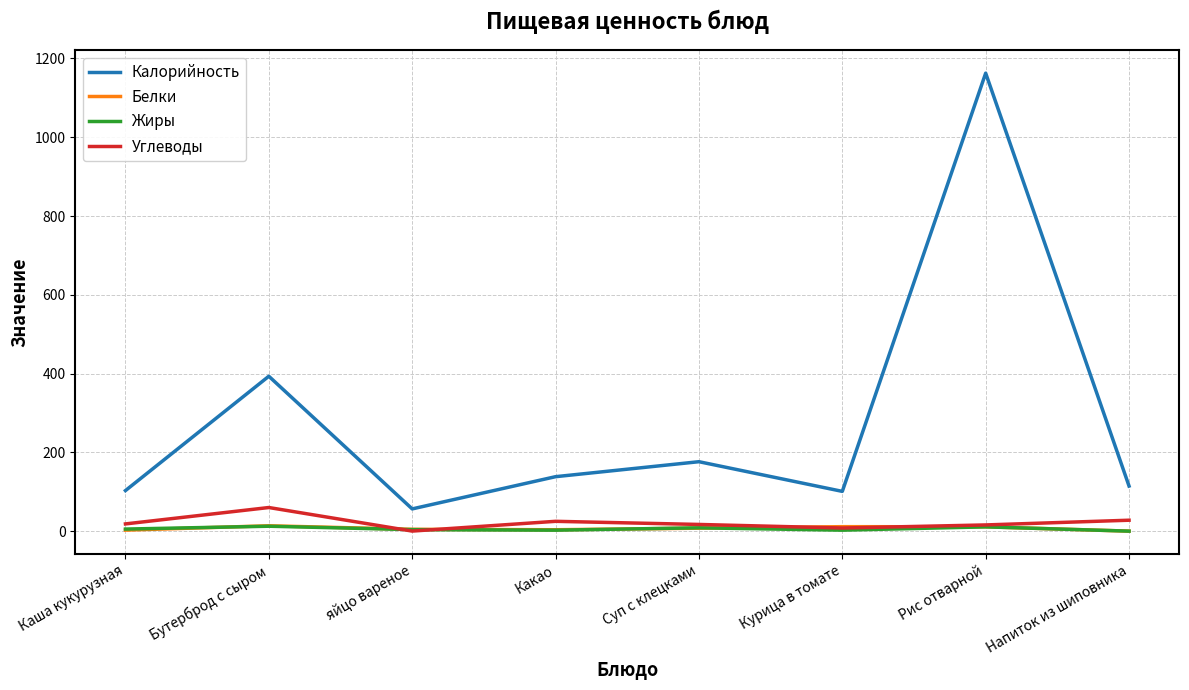

Which series has the largest range (max minus min)?

Калорийность